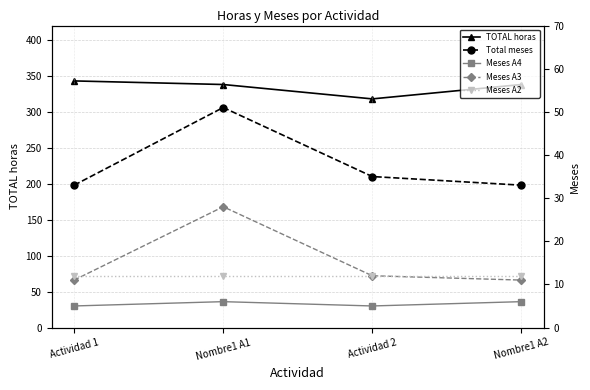

What is the difference between the Total meses values at Nombre1 A2 and Nombre1 A1?

18